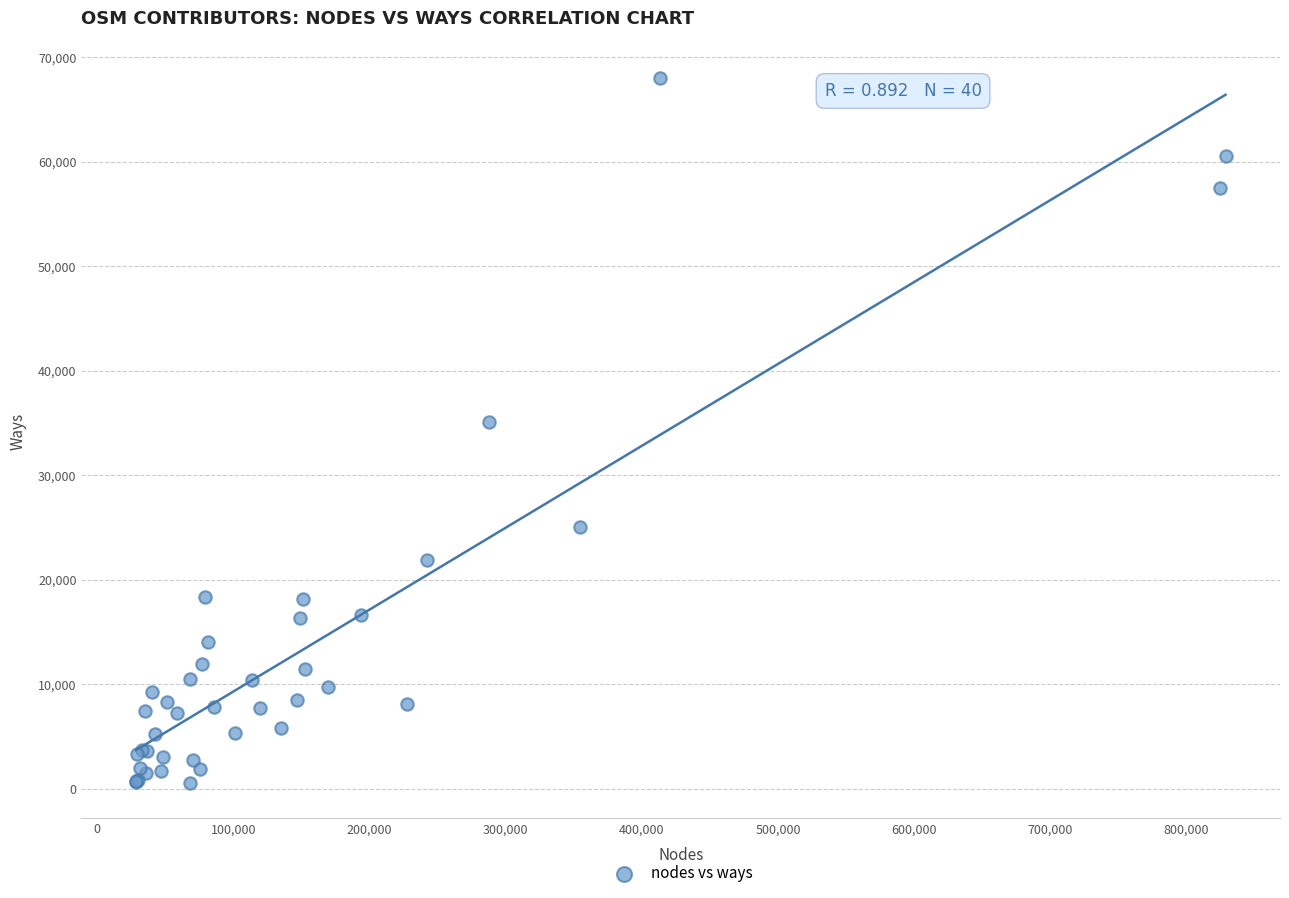

What Y value in the scatter plot is closest to 34268?

35101